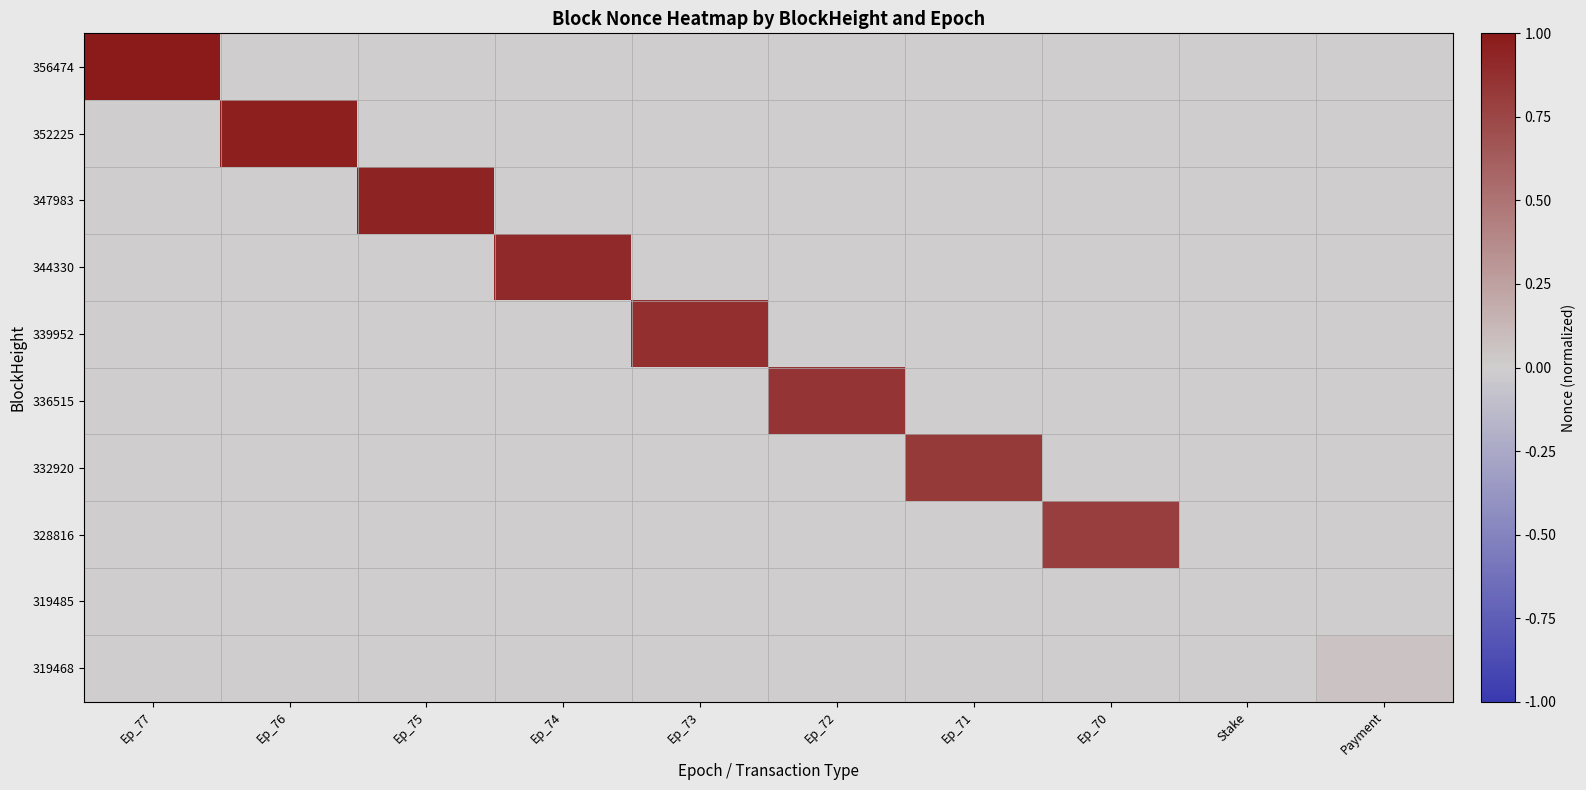

Which has a higher value, Ep_75 or Payment?

Ep_75